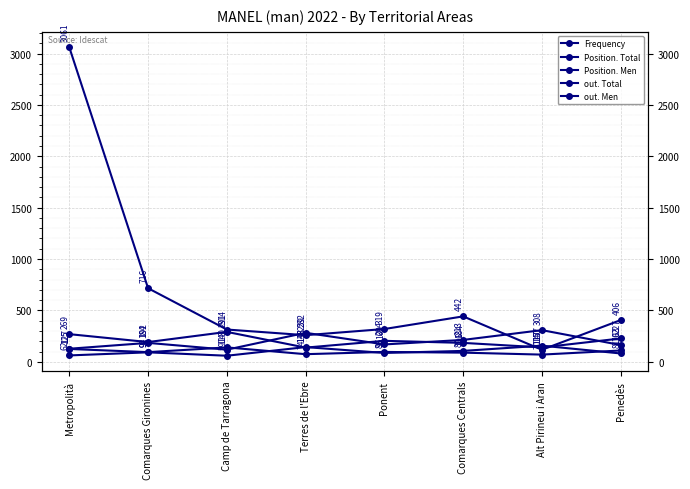

What is the sum of the out. Men values at Camp de Tarragona and Terres de l'Ebre?

400